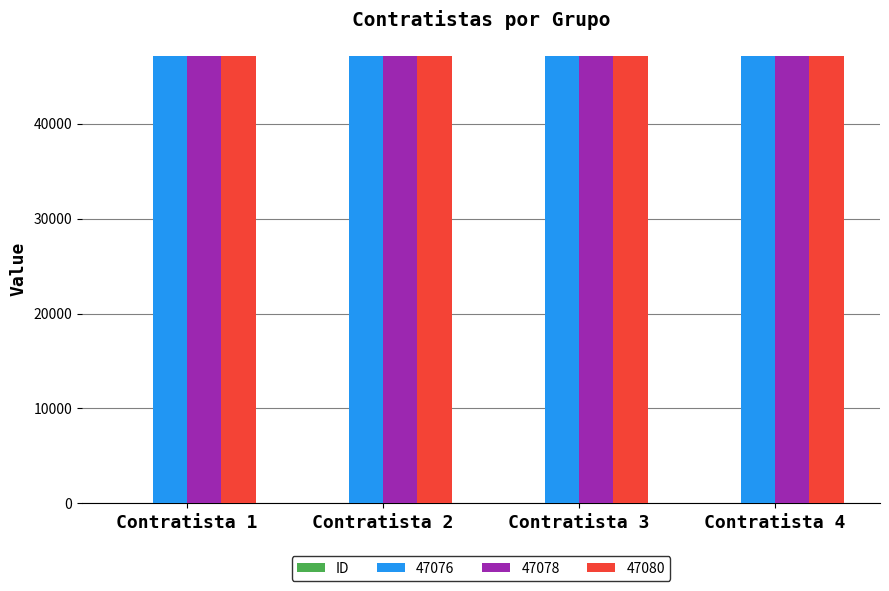

The value of 47080 at Contratista 3 is 83208. True or false?

False